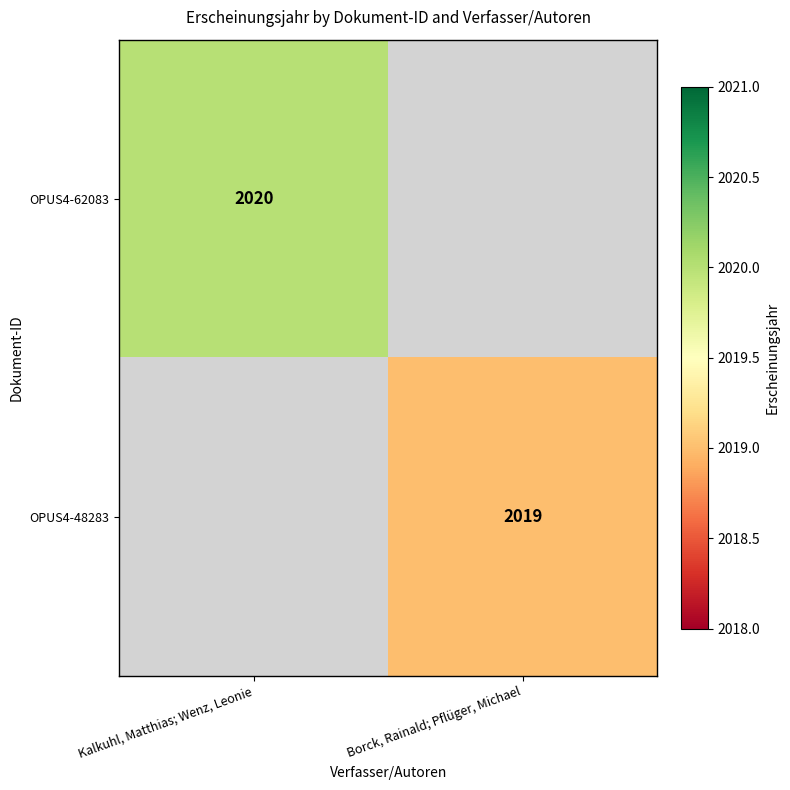

What is the maximum value shown in the chart?

2020.0